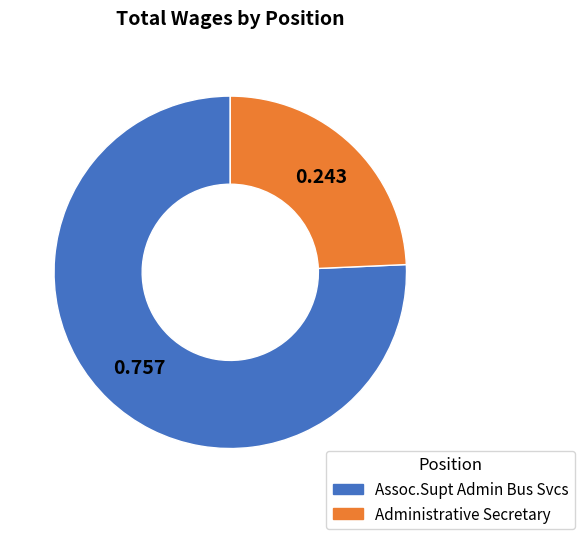

Which category has the biggest portion of the pie?

Assoc.Supt Admin Bus Svcs